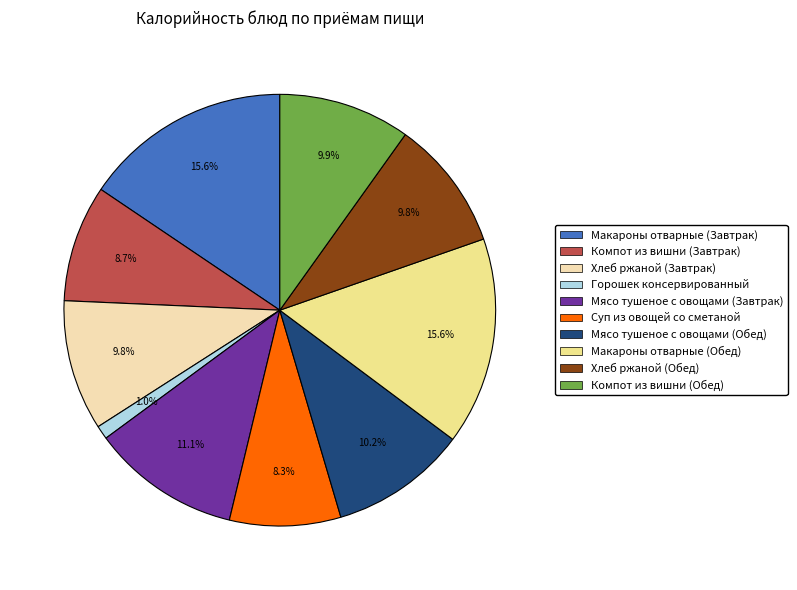

Does Хлеб ржаной (Обед) represent more than half of the total?

No